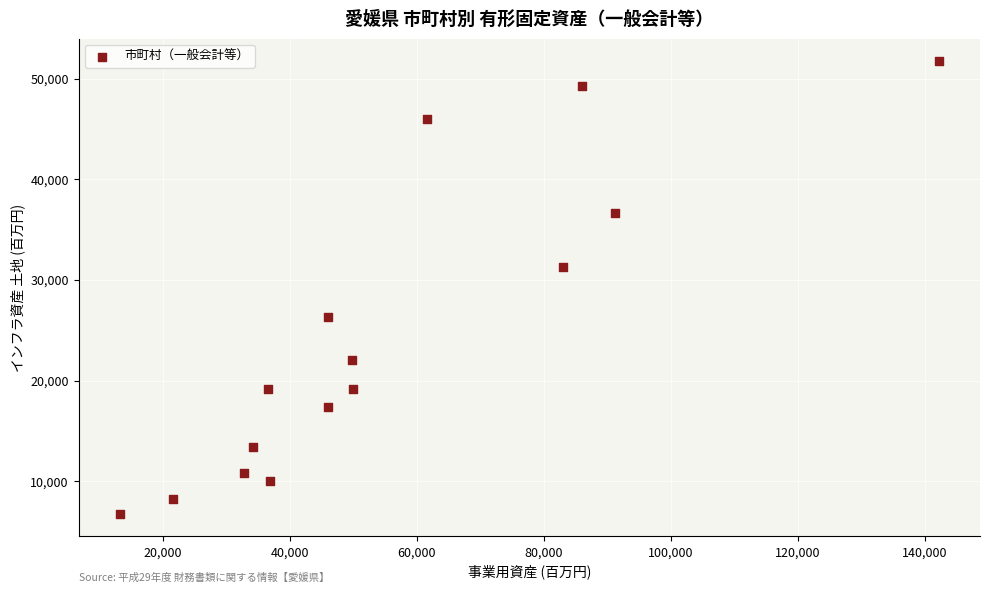

What Y value in the scatter plot is closest to 29252?

31311